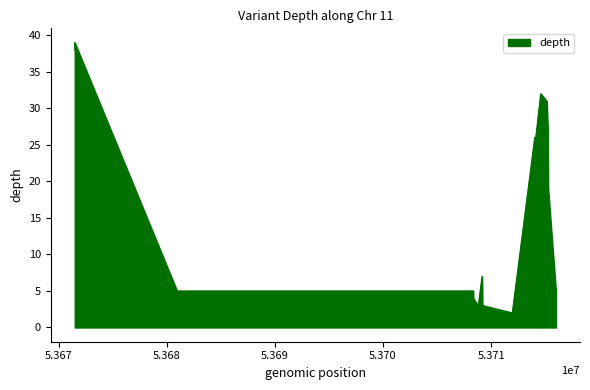

What is the greatest value displayed?

39